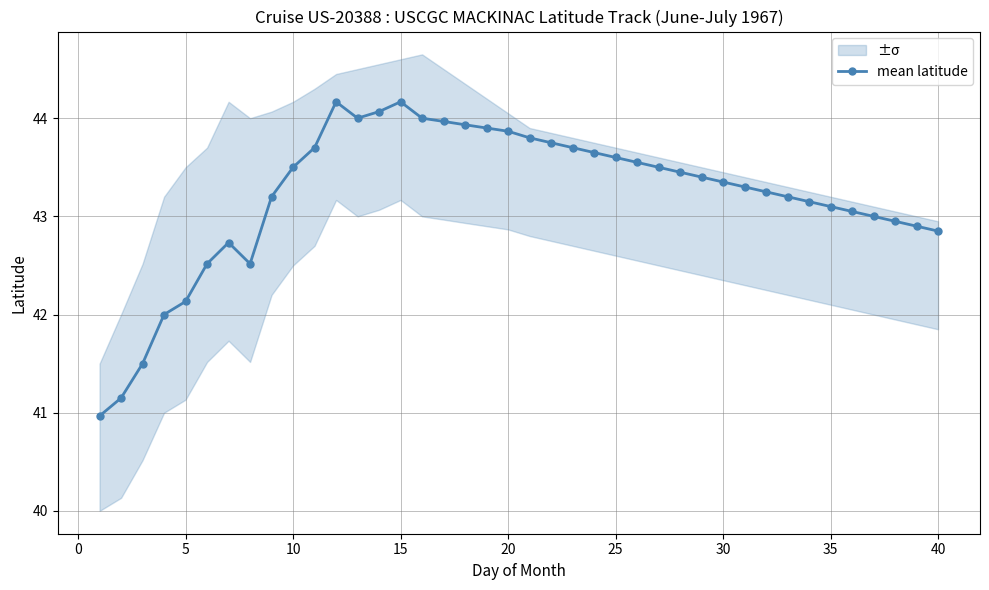

How many series are shown in this chart?

1